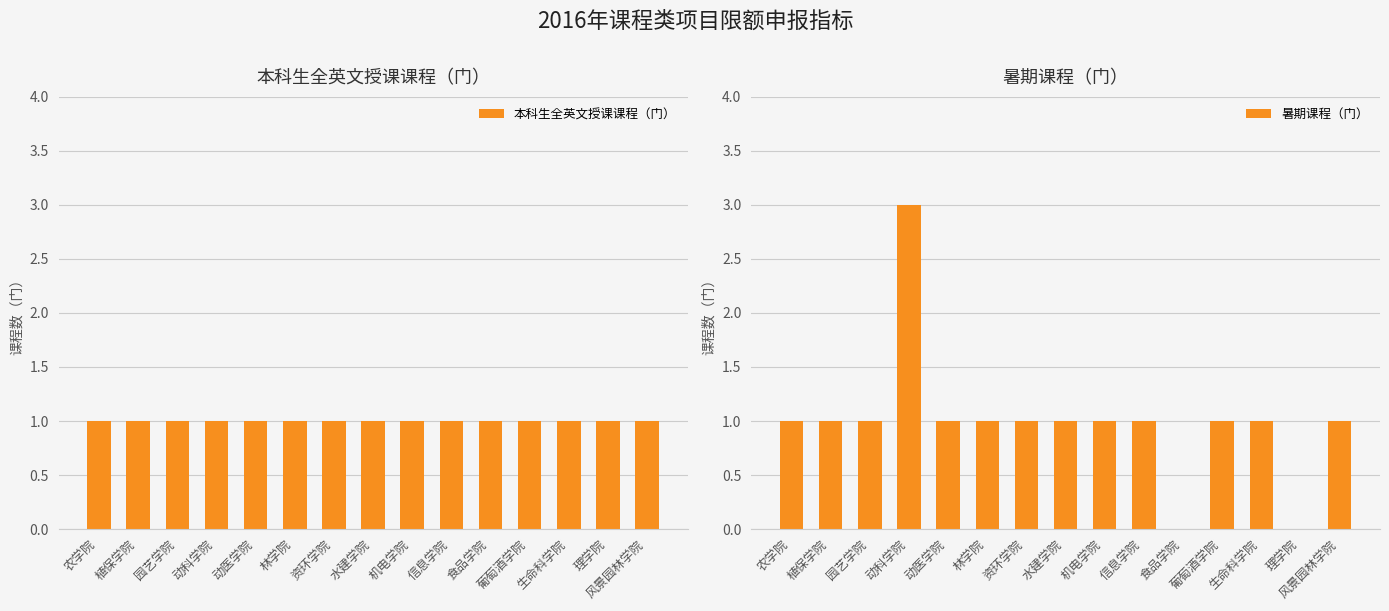

Between 葡萄酒学院 and 机电学院, which is larger?

葡萄酒学院